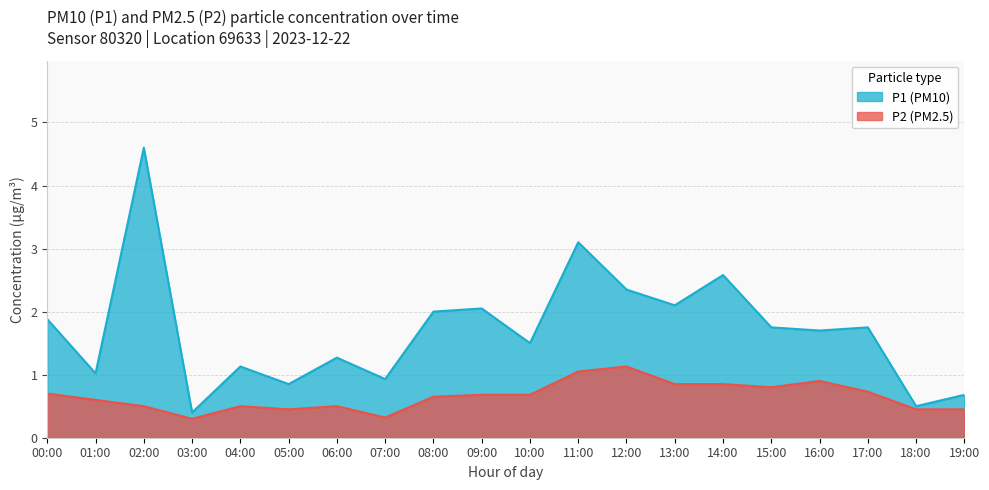

True or false: P1 has a value of 3.5 at 09:00.

False